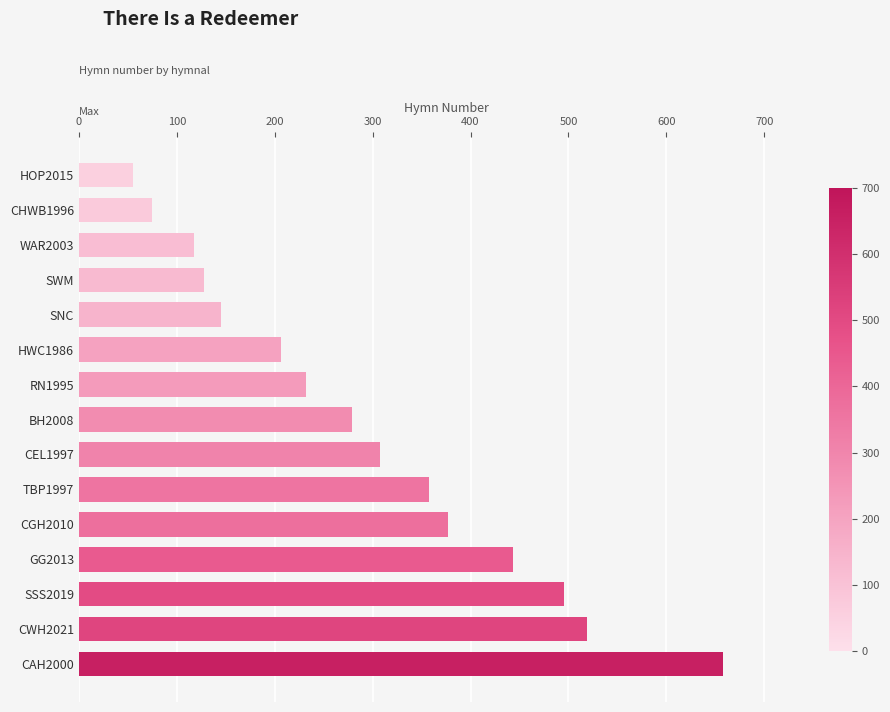

What is the difference between the second highest and minimum values?

464